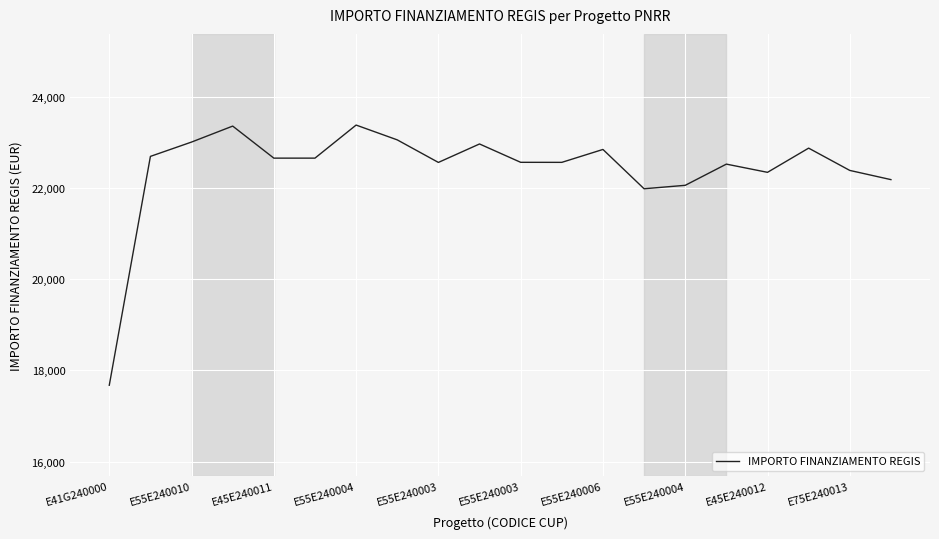

What is the greatest value displayed?

23381.7